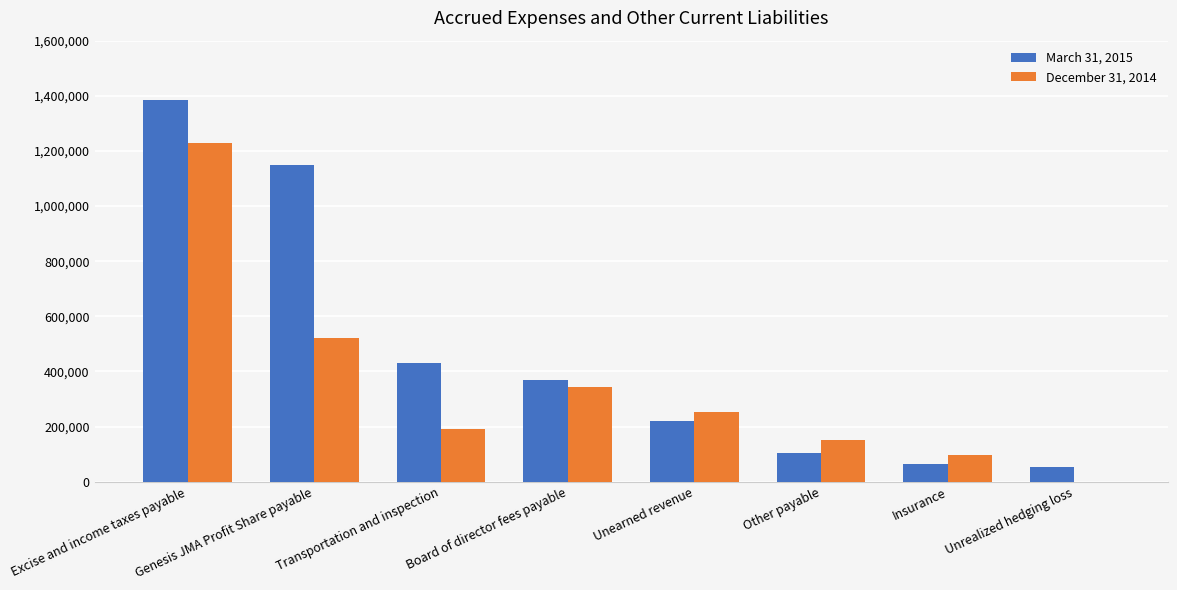

At which category does the chart reach its peak across all series?

Excise and income taxes payable